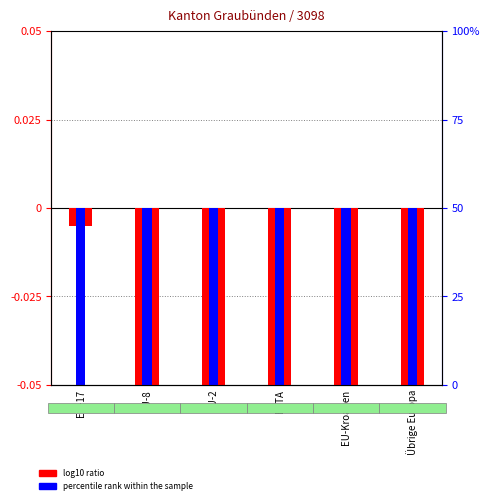

Count the number of categories in the chart.

6